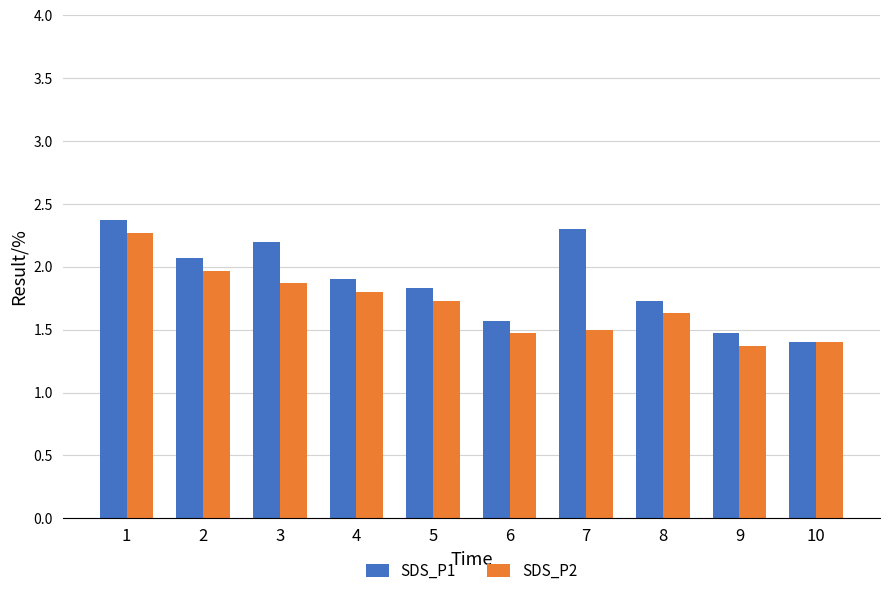

Is the value of SDS_P1 at 1 greater than the value of SDS_P2 at 9?

Yes